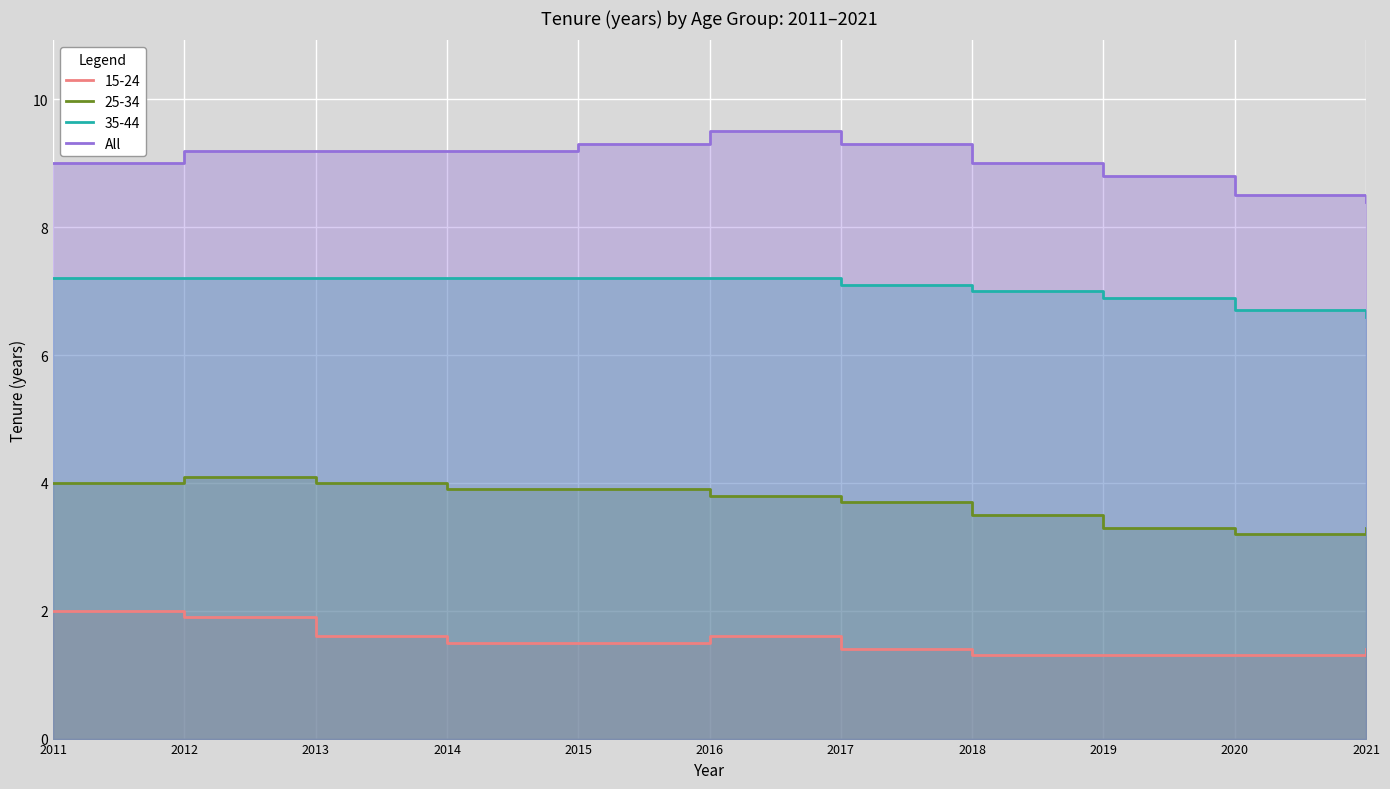

Which category has the highest value across all series?

2016